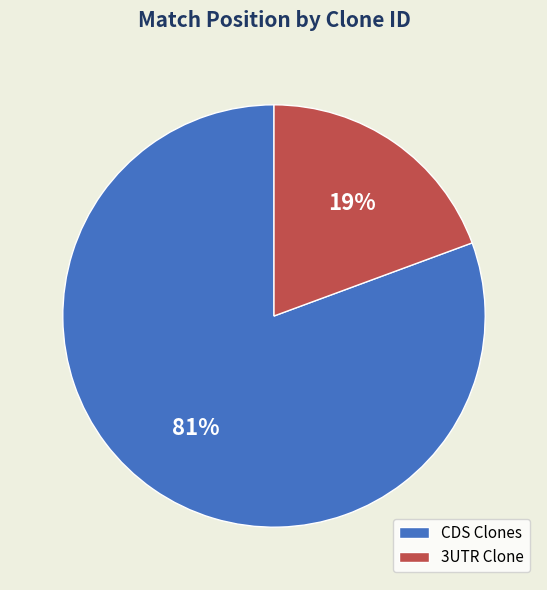

Rank the categories by value from highest to lowest.

CDS Clones, 3UTR Clone